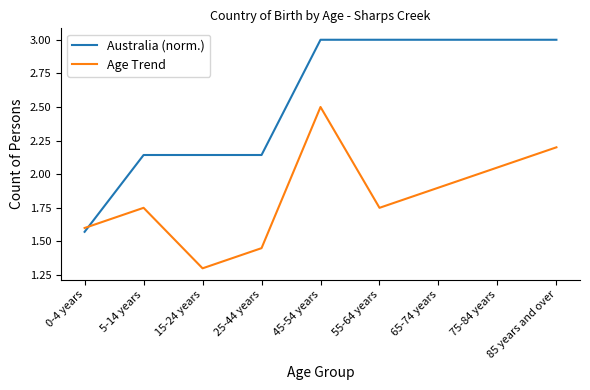

Which series has the largest total across all categories?

Australia (norm.)